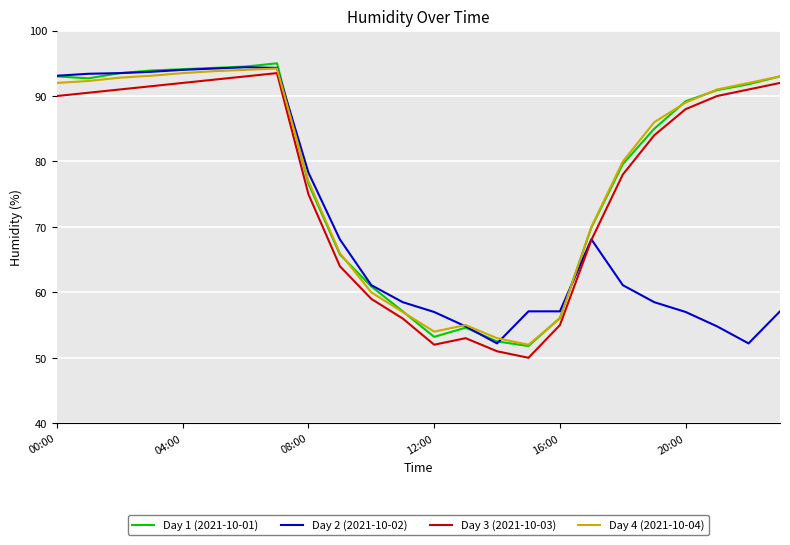

What is the highest value of the Day 3 (2021-10-03) series?

93.5